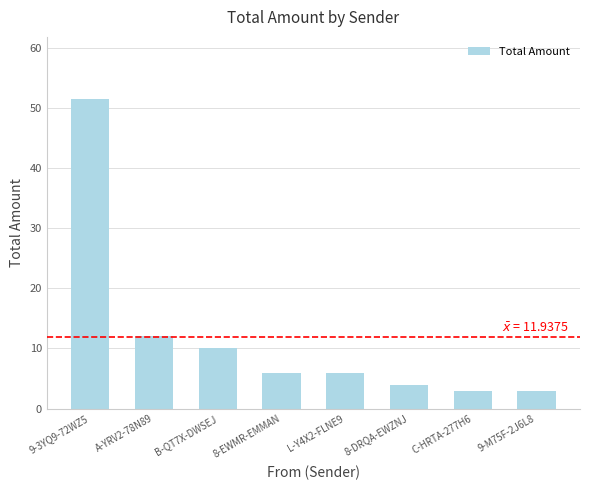

Where is the data nearest to the value 27?

A-YRV2-78N89